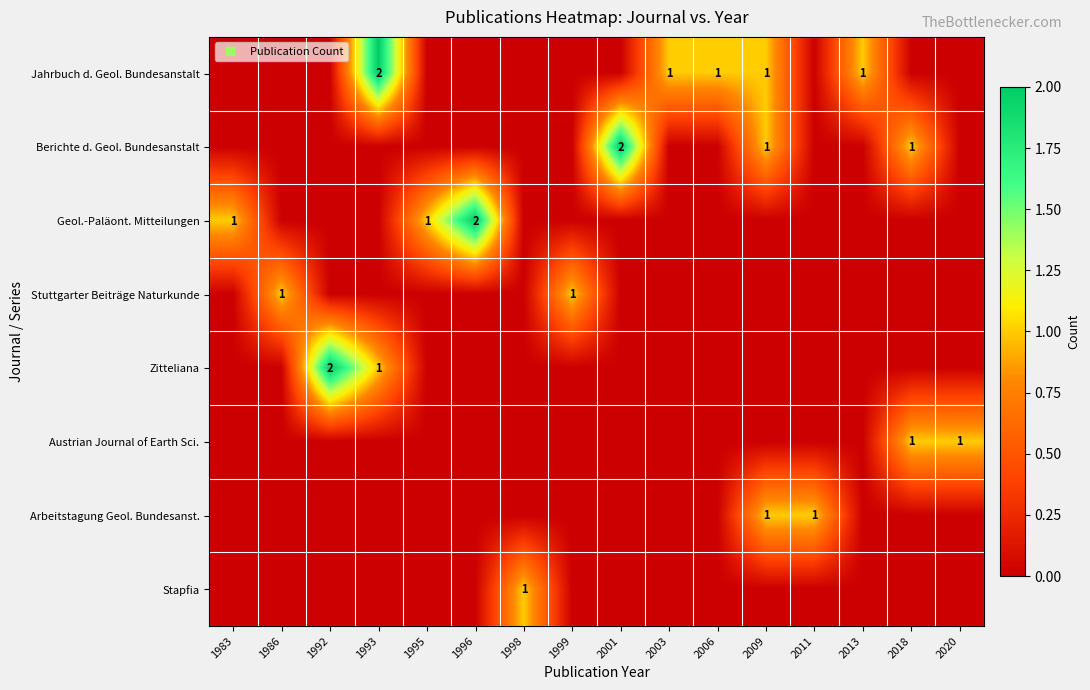

True or false: Geol.-Paläont. Mitteilungen has a value of -1 at 2013.

False